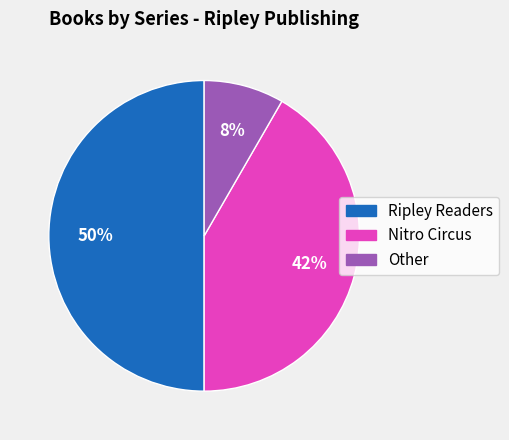

The Nitro Circus slice represents 28% of the pie. True or false?

False